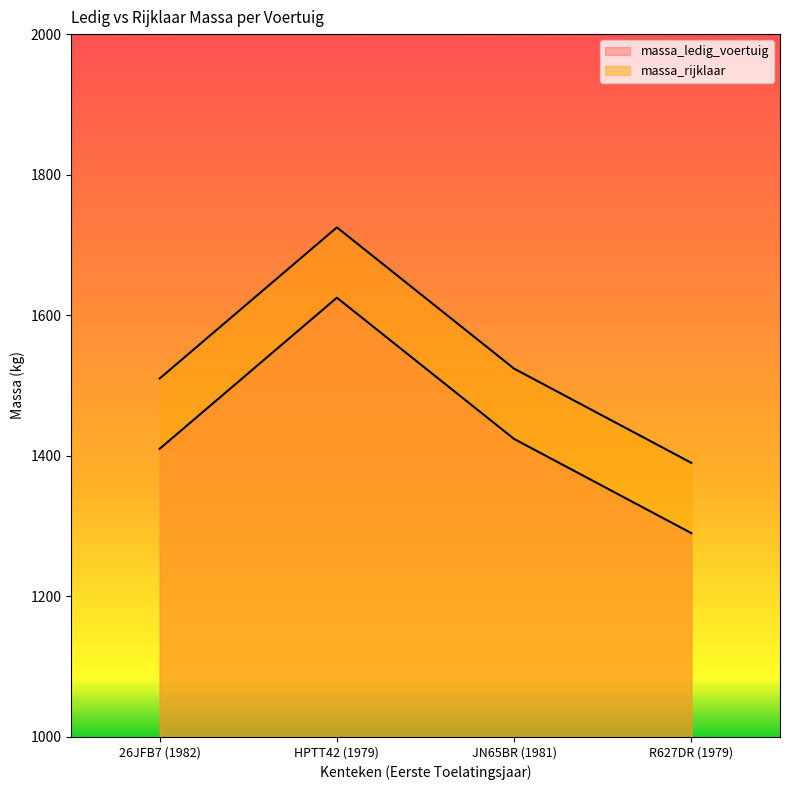

What is the value of the massa_rijklaar point at the 1st from the left?

1510